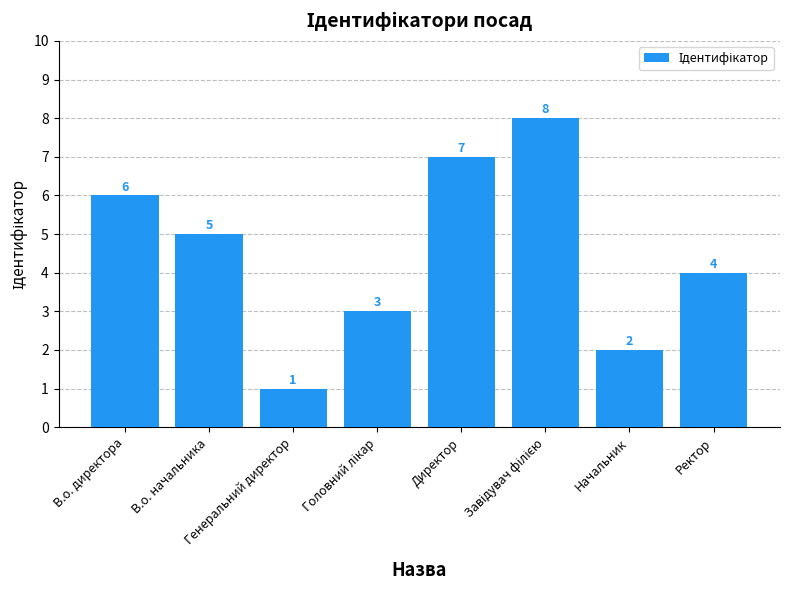

Where does the data first go above 5?

В.о. директора